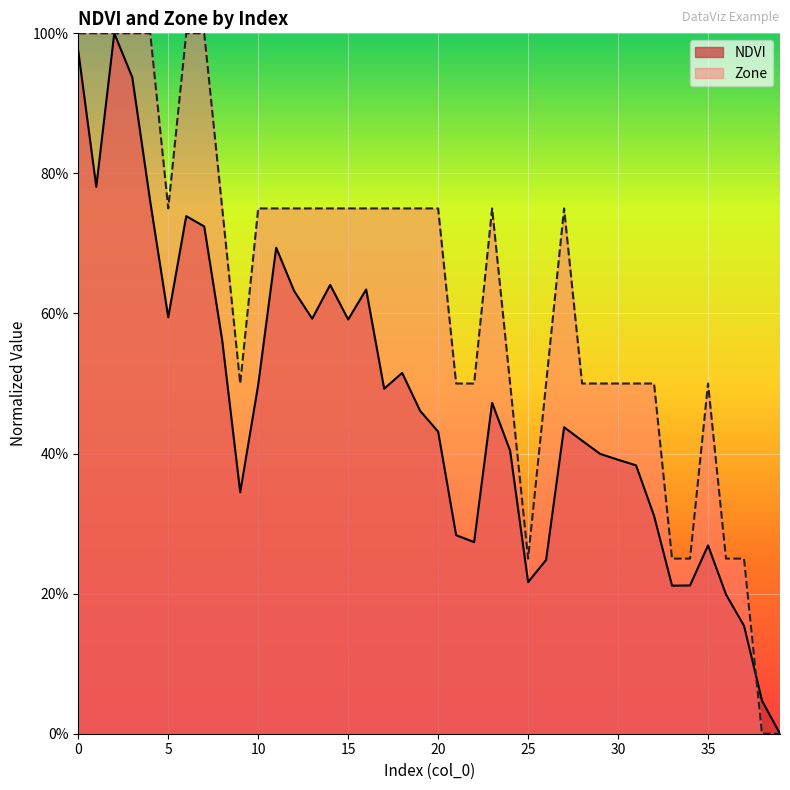

List the series in order of their peak value, highest first.

NDVI, Zone